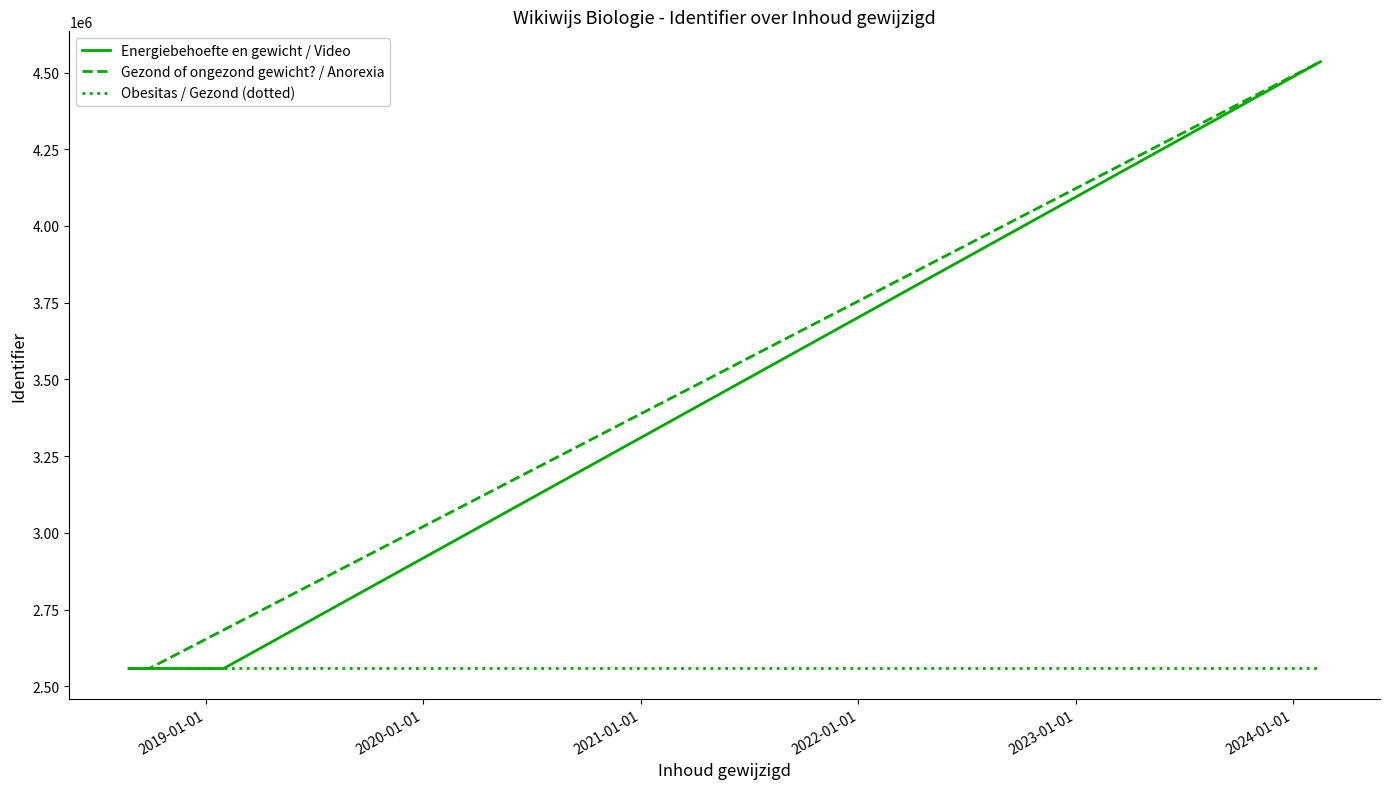

True or false: Energiebehoefte en gewicht / Video and Gezond of ongezond gewicht? / Anorexia intersect in this chart.

True